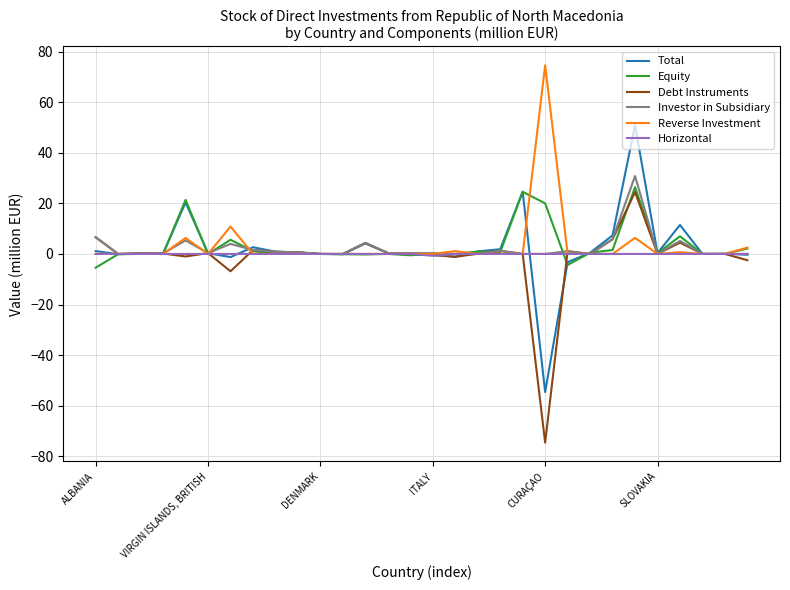

True or false: Total and Equity cross at least once.

True